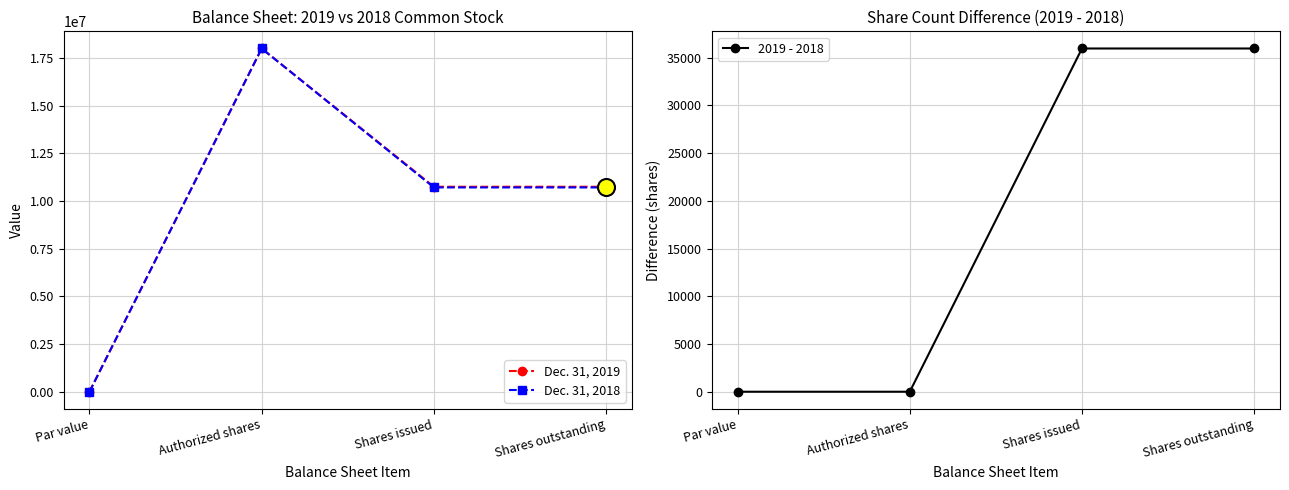

What are all the series names shown in the legend?

Dec. 31, 2019, Dec. 31, 2018, 2019 - 2018